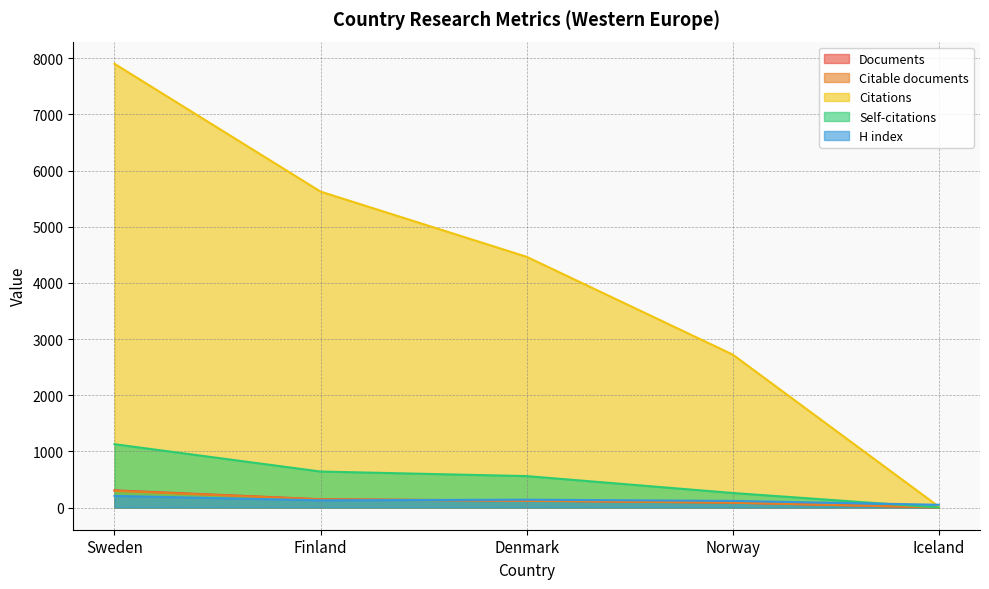

Reading right to left, what are all the values shown in this chart?

Documents: 2	87	124	148	306
Citable documents: 2	86	120	144	298
Citations: 16	2724	4465	5626	7902
Self-citations: 0	259	560	641	1128
H index: 49	118	140	128	207